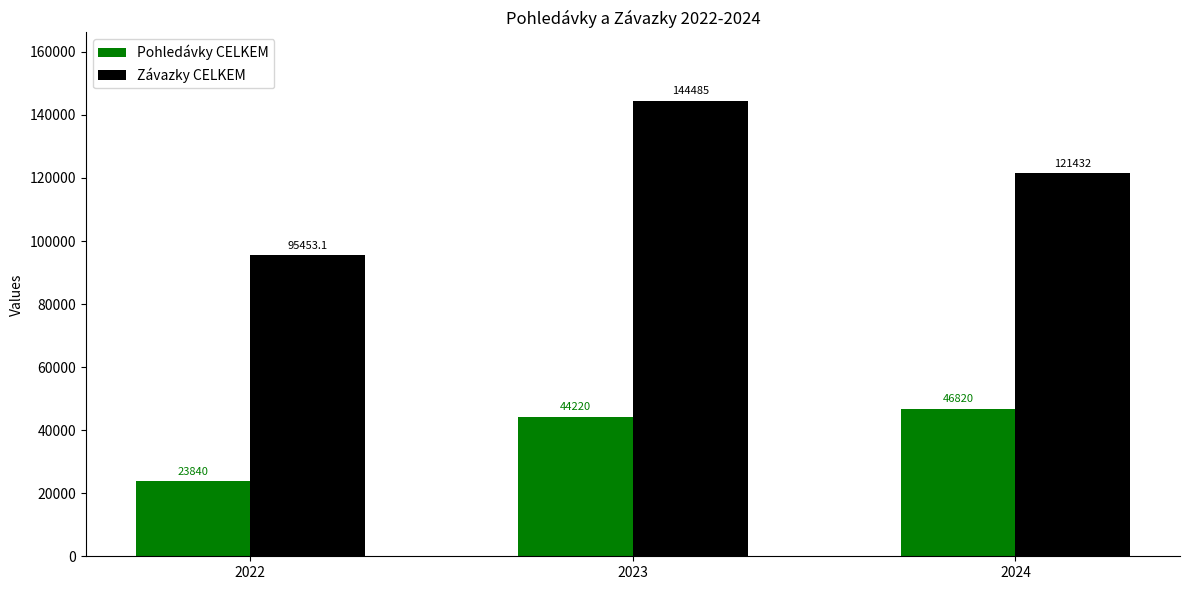

Which category has the highest value in the Závazky CELKEM series?

2023